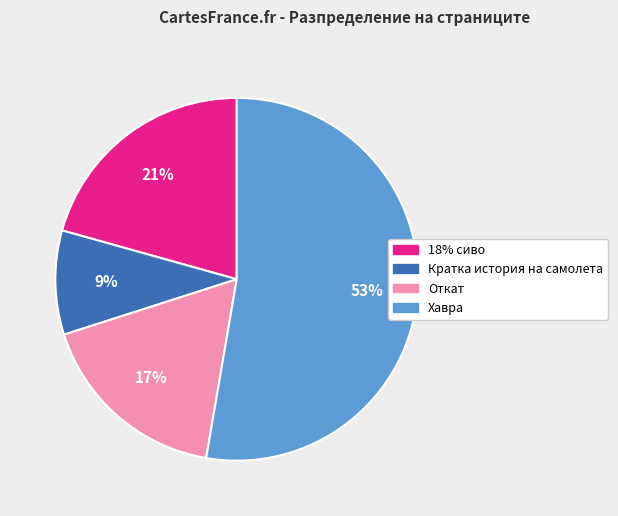

To the nearest percent, what is the difference between the Откат and Кратка история на самолета slice percentages?

8%